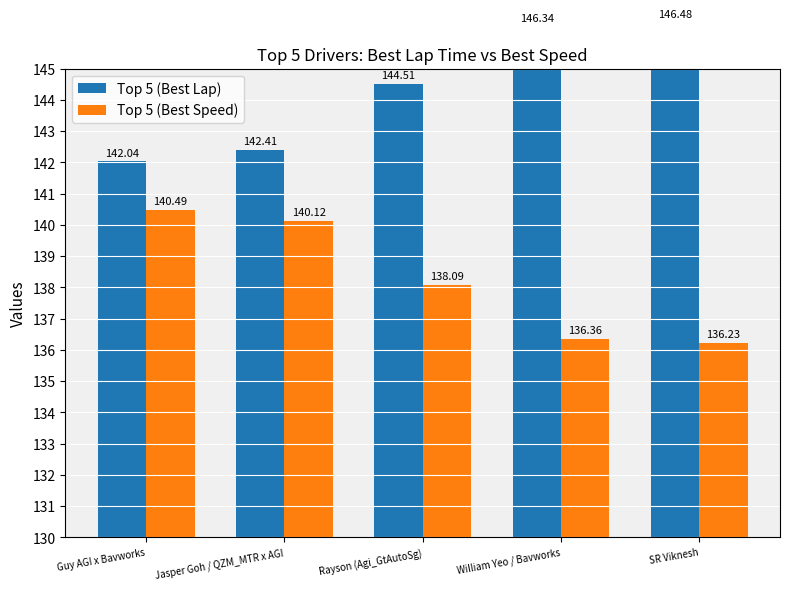

What value does the Top 5 (Best Speed) series have at Jasper Goh / QZM_MTR x AGI?

140.1